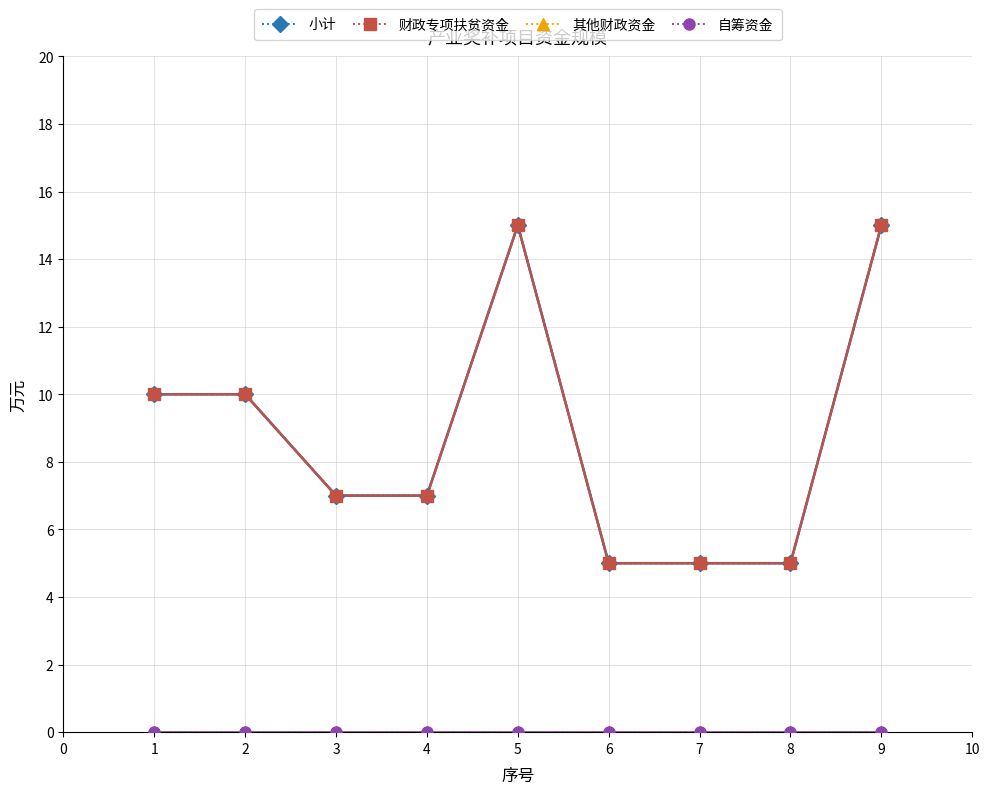

Is this an area chart (filled region under the line)?

No